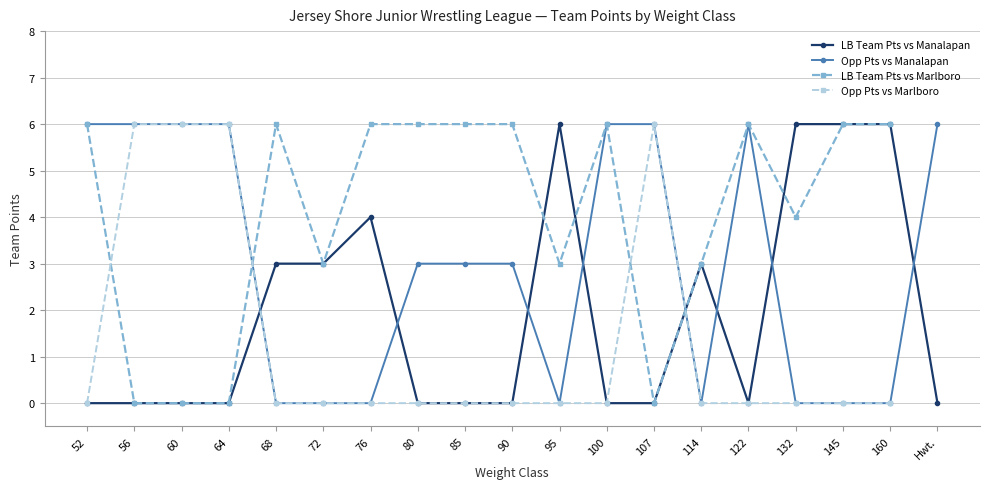

What is the difference between the second highest and minimum values?

6